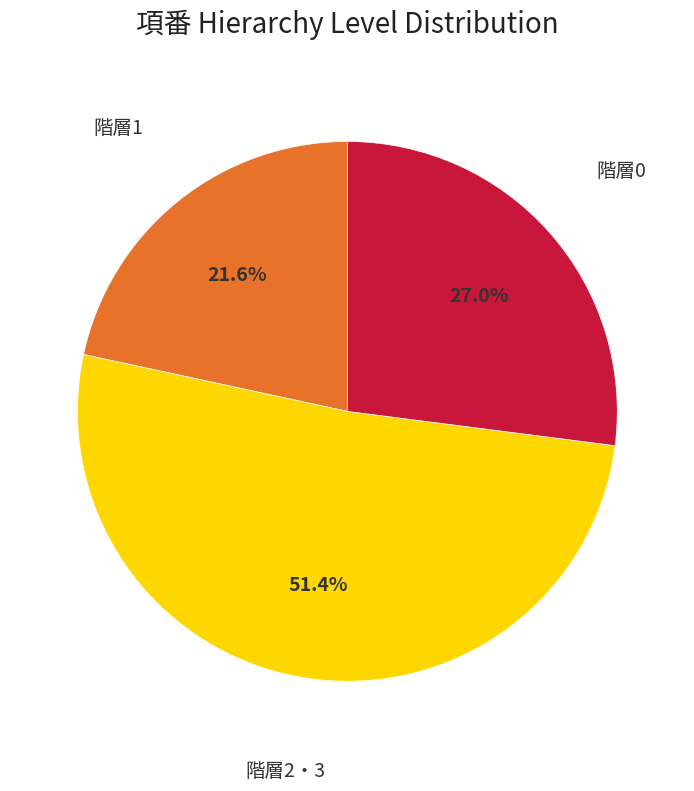

Is there any slice that represents more than half of the pie?

Yes